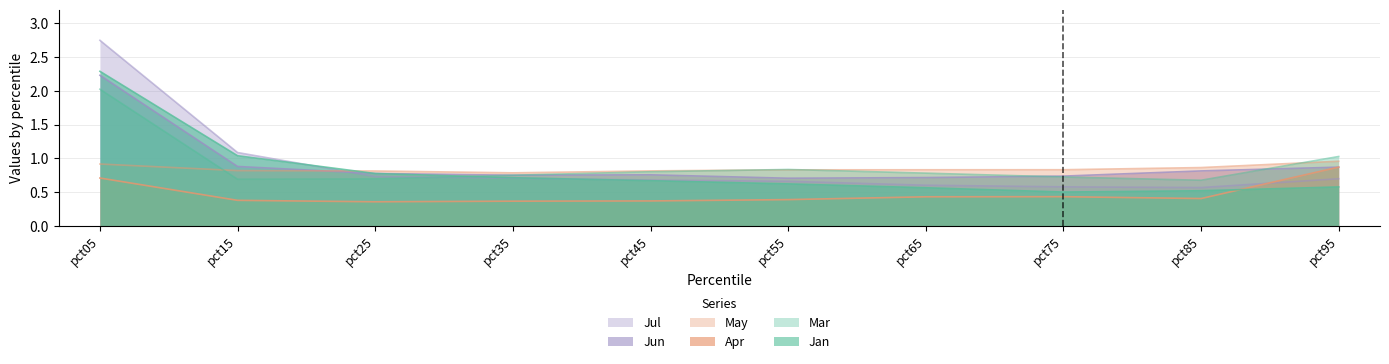

Which has a higher value, pct55 or pct25?

pct25